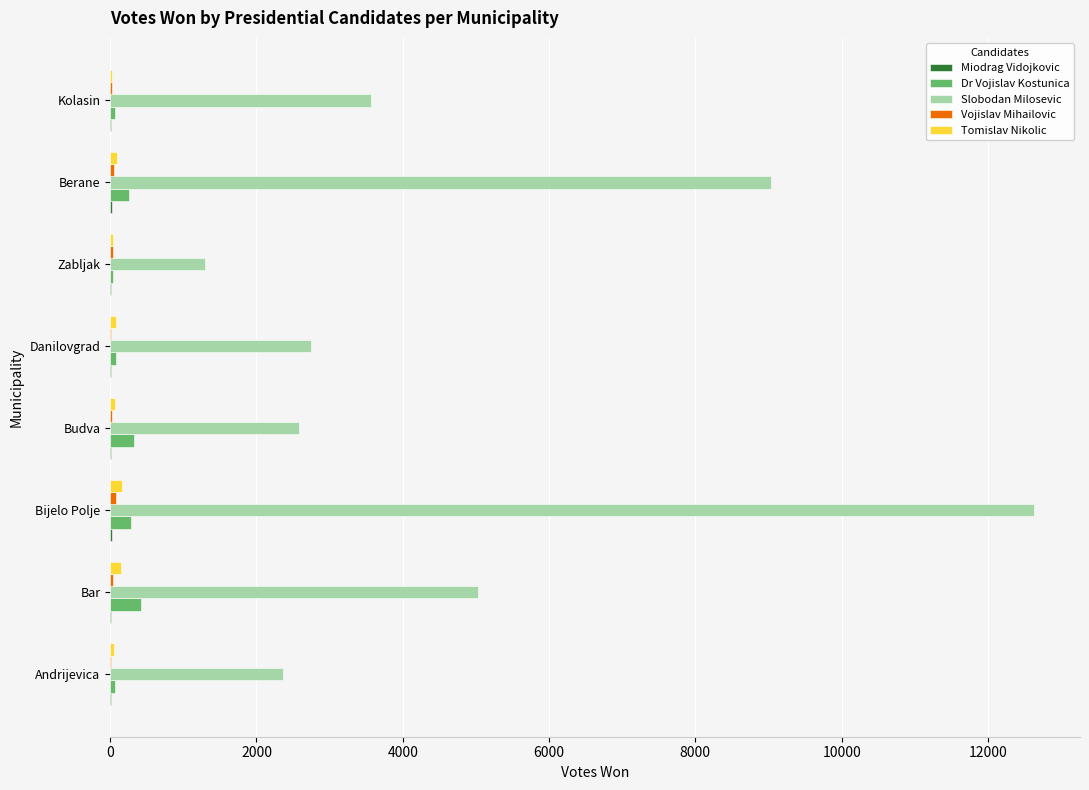

At which label is Dr Vojislav Kostunica closest to 231?

Berane